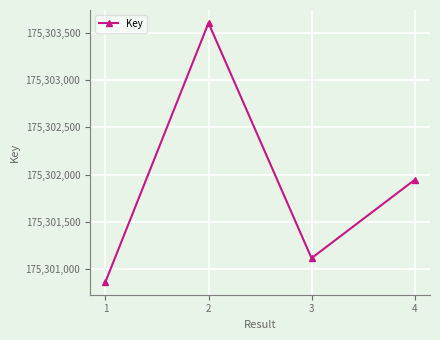

True or false: there are more than 0 points higher than both neighbors.

True